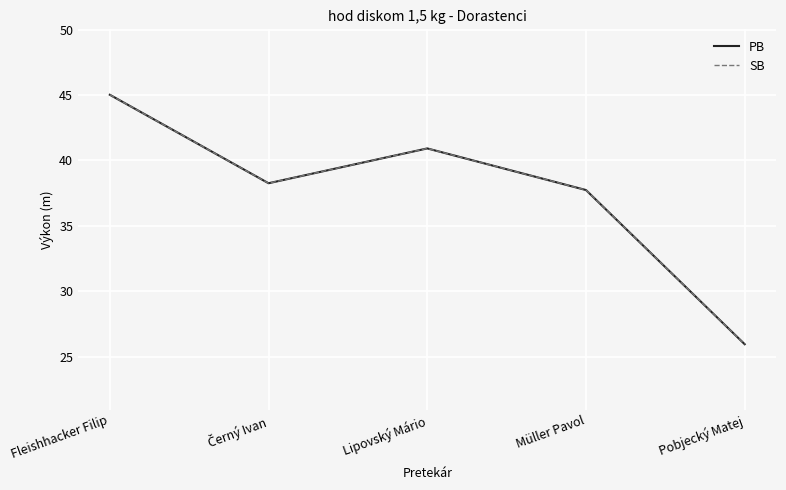

Does the chart have visible grid lines?

Yes